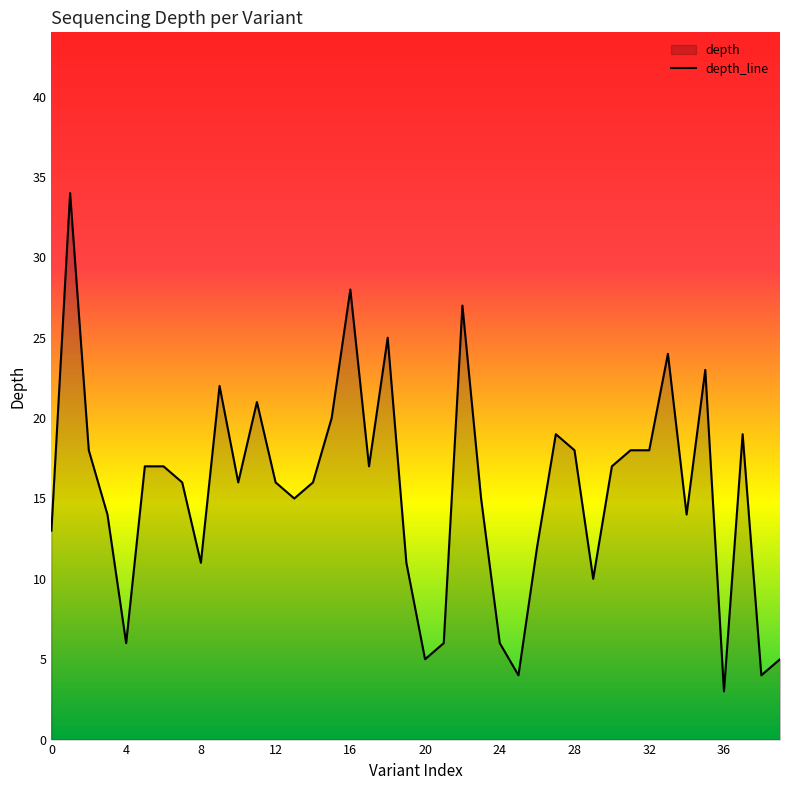

How many data points are above 16?

19